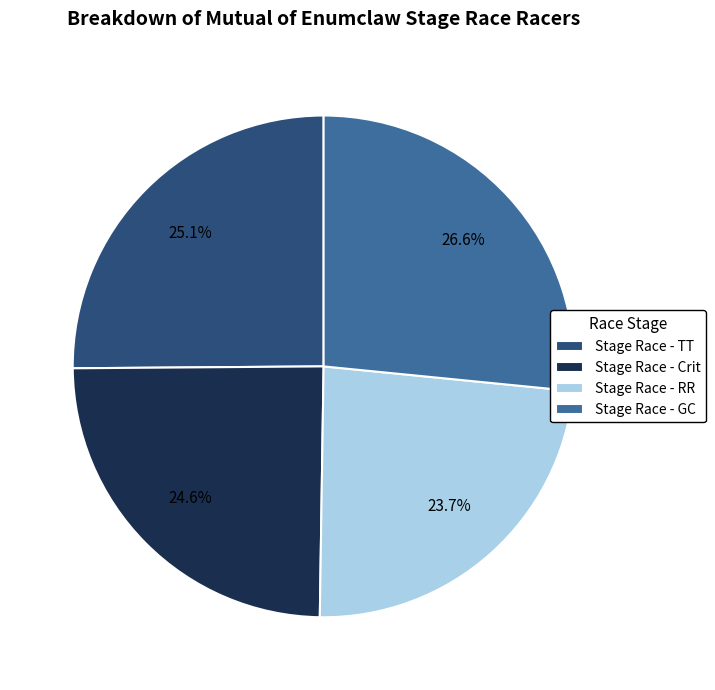

How much of the chart is everything except Stage Race - RR?

76.3%